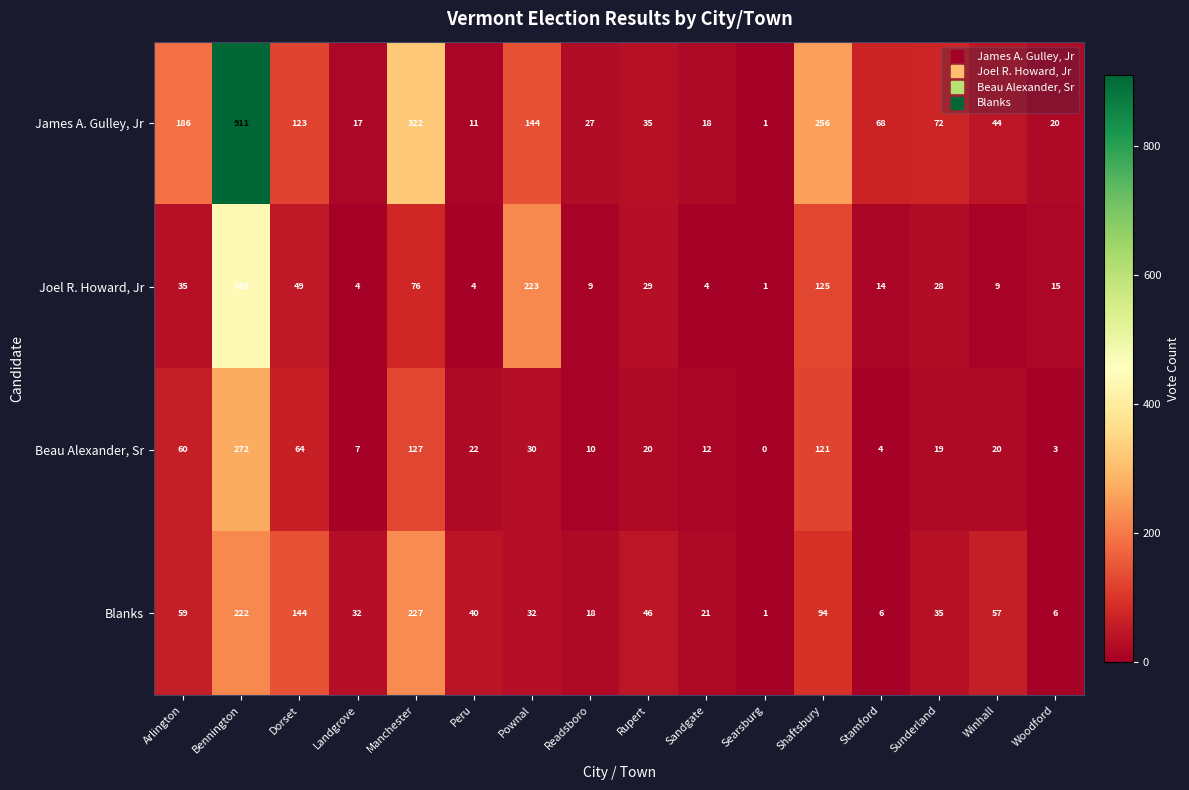

Count the number of categories in the chart.

16